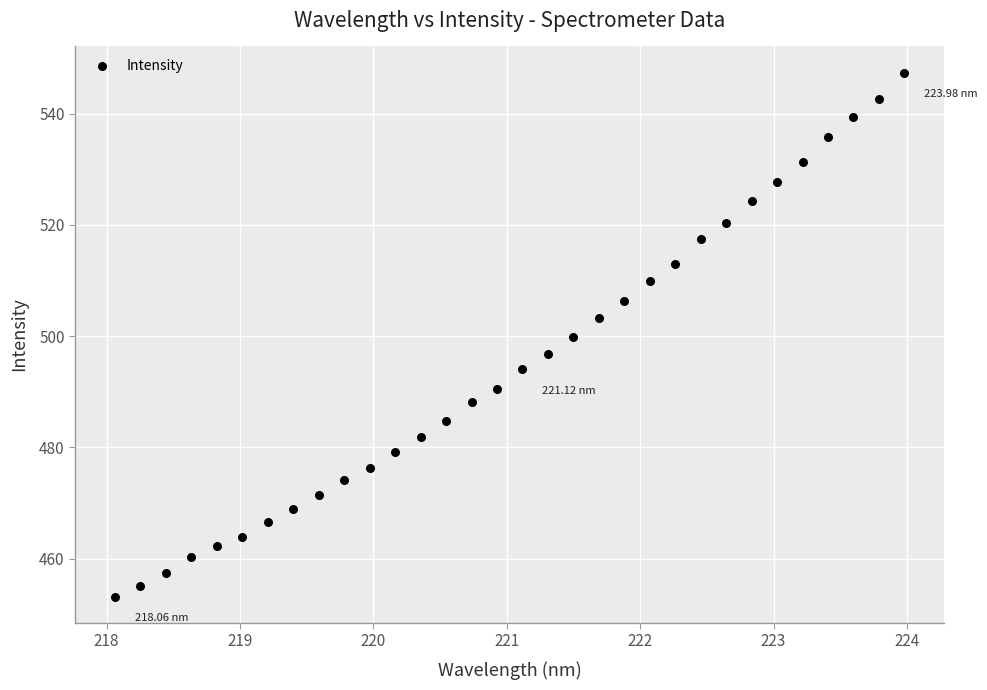

What is the range of Y values (max minus min)?

94.2